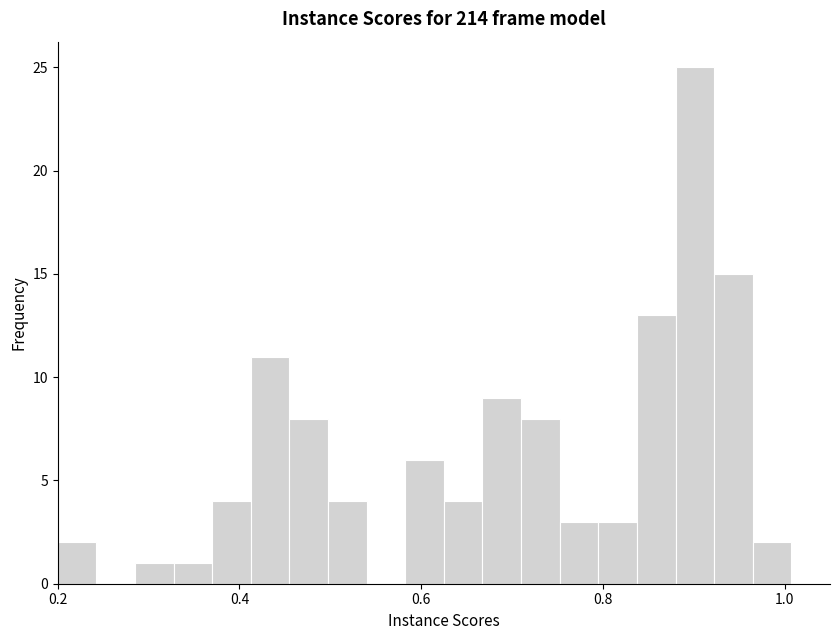

Read against the x-axis, roughly where is the centre of the tallest bar?

0.90